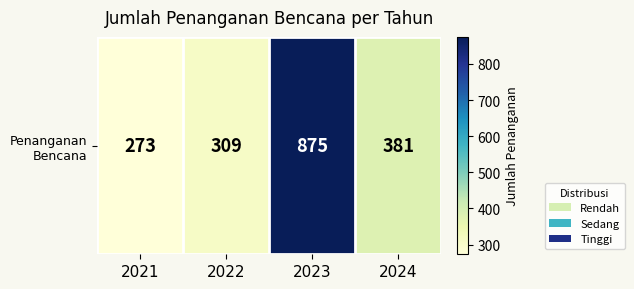

The value at 2023 is 210. True or false?

False